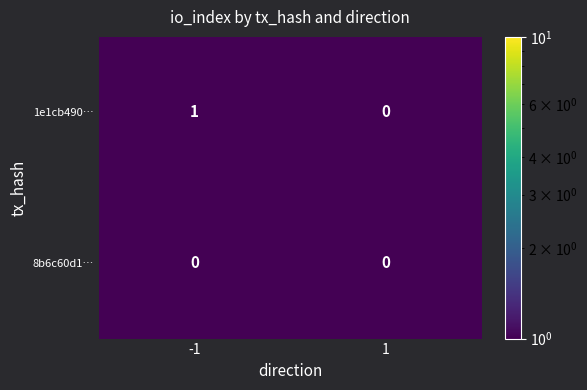

How many data points does each series have?

2